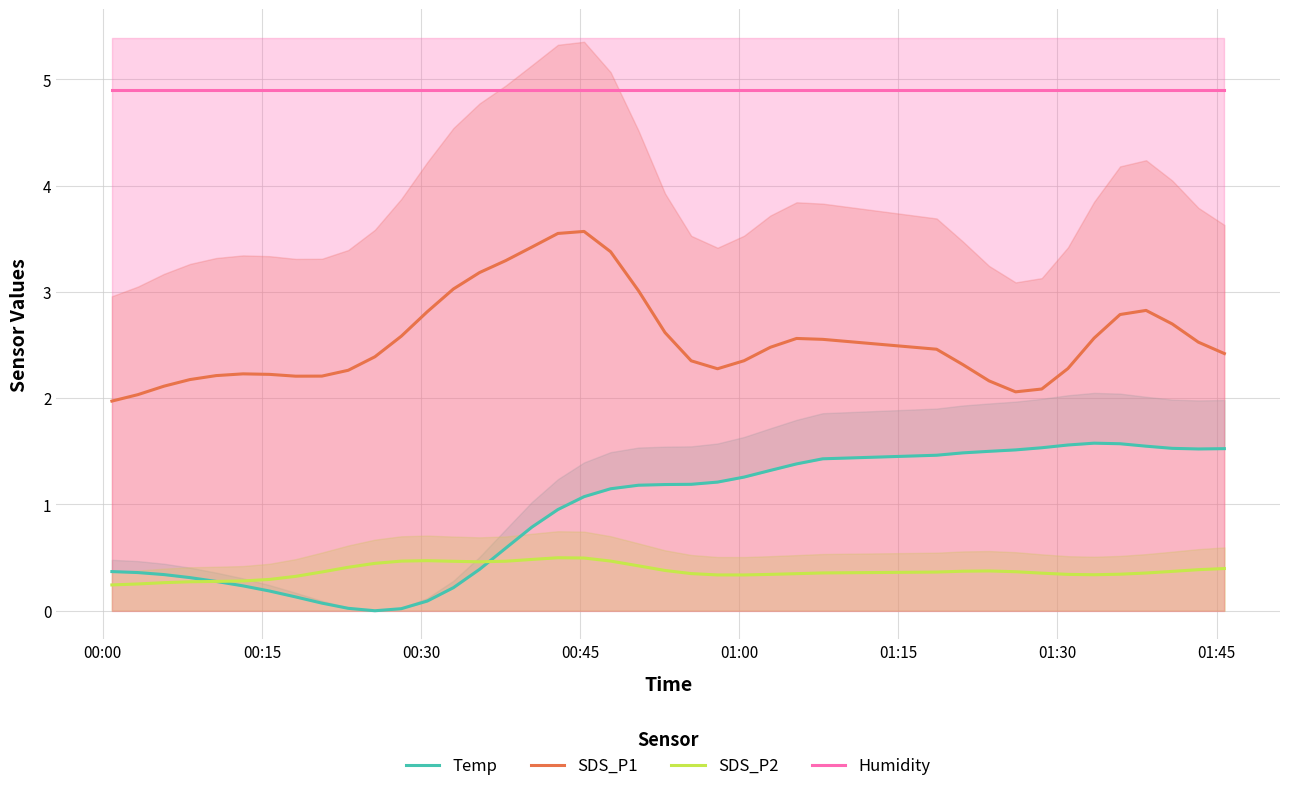

What is the minimum value for Humidity?

4.9